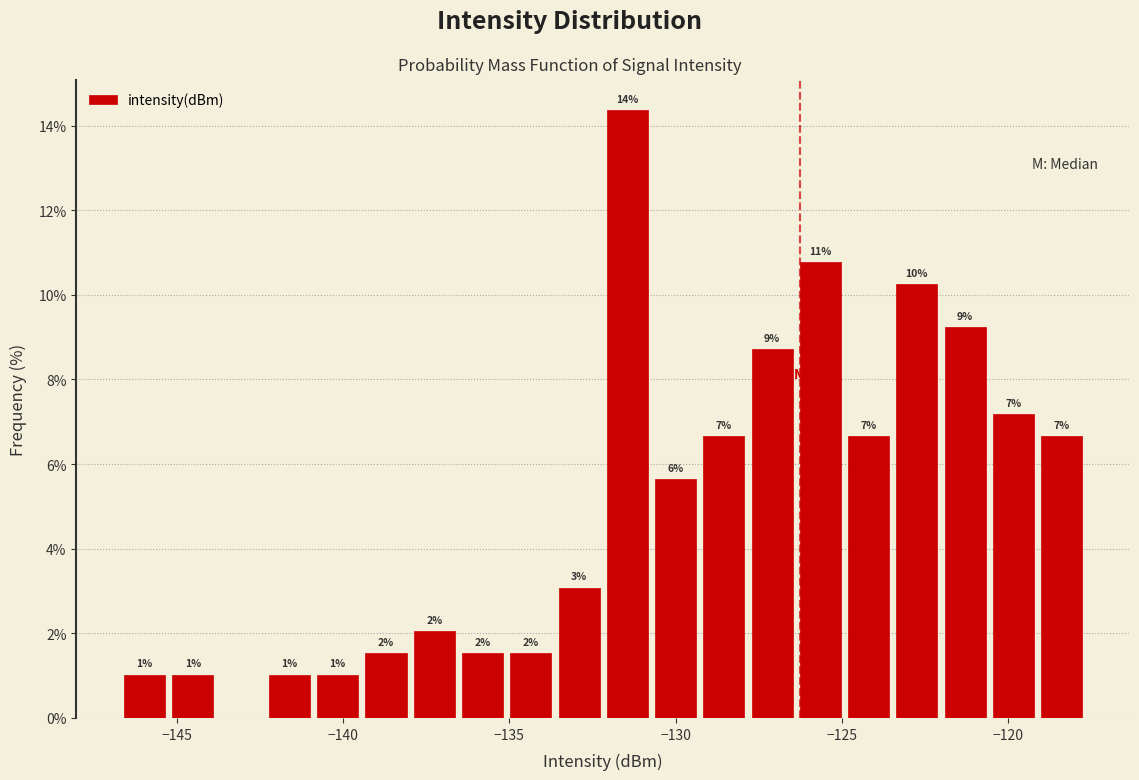

Read against the x-axis, roughly where is the centre of the tallest bar?

-131.5